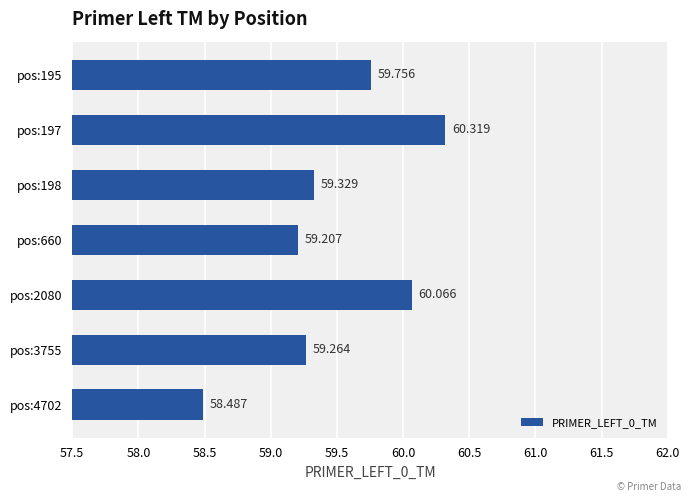

How many data points does each series have?

7